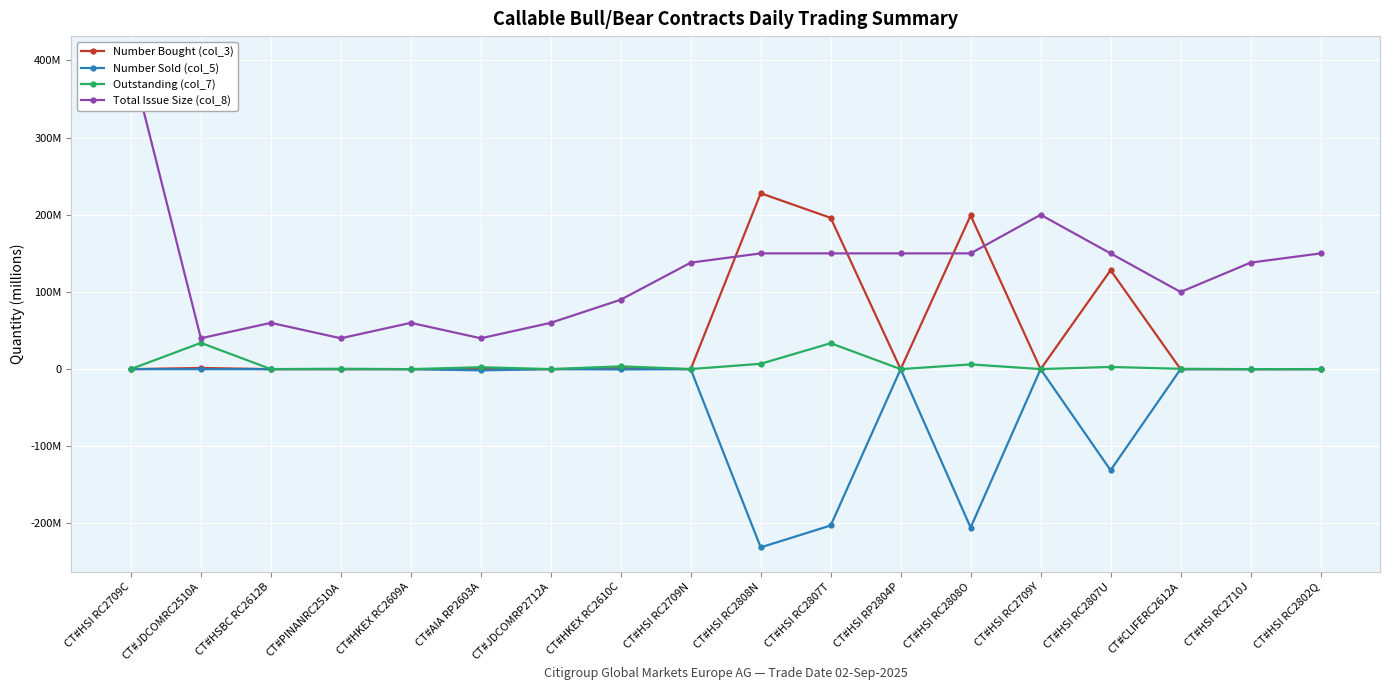

Reading left to right, transcribe all the data shown in this chart.

Number Bought (col_3): 0.0	1.5	0.0	0.0	0.0	0.0	0.0	1.2	0.0	227.9	196.0	0.0	199.1	0.0	128.2	0.0	0.0	0.0
Number Sold (col_5): 0.0	0.0	0.0	0.0	0.0	-1.6	0.0	-0.4	0.0	-231.0	-202.6	0.0	-205.3	0.0	-131.0	-0.1	0.0	0.0
Outstanding (col_7): 0.1	34.0	0.1	0.5	0.0	2.5	0.1	3.6	0.1	6.9	33.6	0.0	6.2	0.1	2.8	0.5	0.0	0.1
Total Issue Size (col_8): 400.0	40.0	60.0	40.0	60.0	40.0	60.0	90.0	138.0	150.0	150.0	150.0	150.0	200.0	150.0	100.0	138.0	150.0